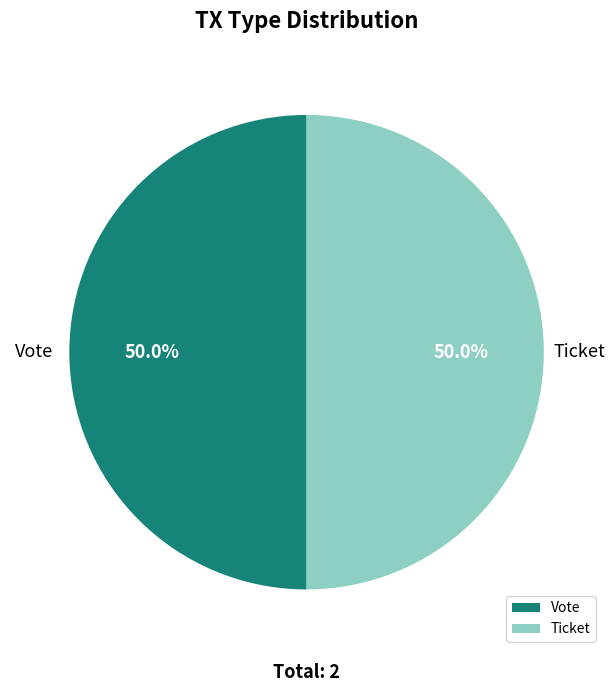

Combined, do Vote and Ticket account for over 50%?

Yes